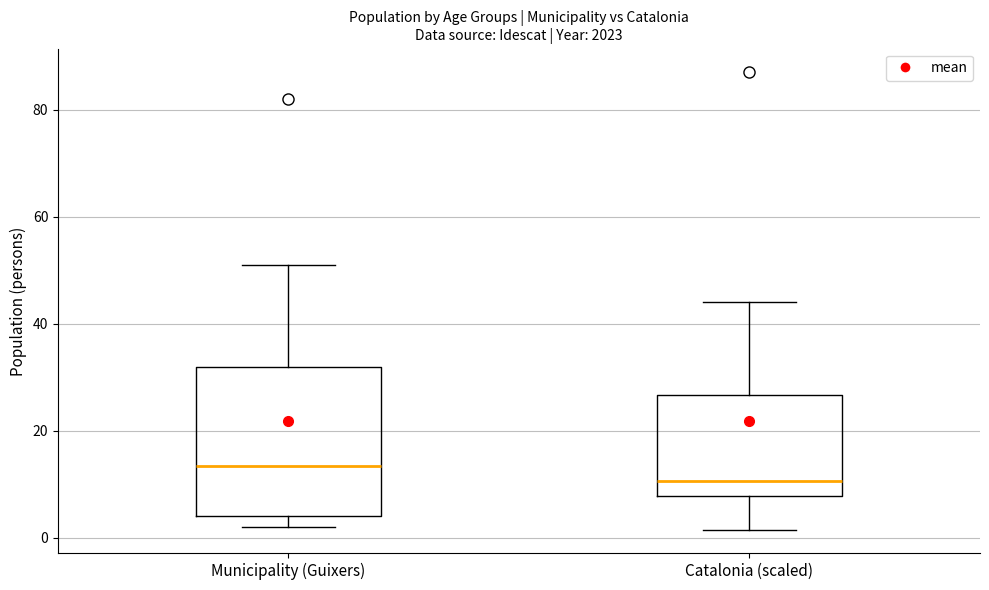

Reading left to right, read every box against the y-axis: the position of its median line, the range the box covers, and the ends of its whiskers. The values are not printed on the chart, so give them approximately, as read against the axis.

Municipality (Guixers): median 14, box 4 to 32, whiskers 2 to 52
Catalonia (scaled): median 10, box 8 to 26, whiskers 2 to 44